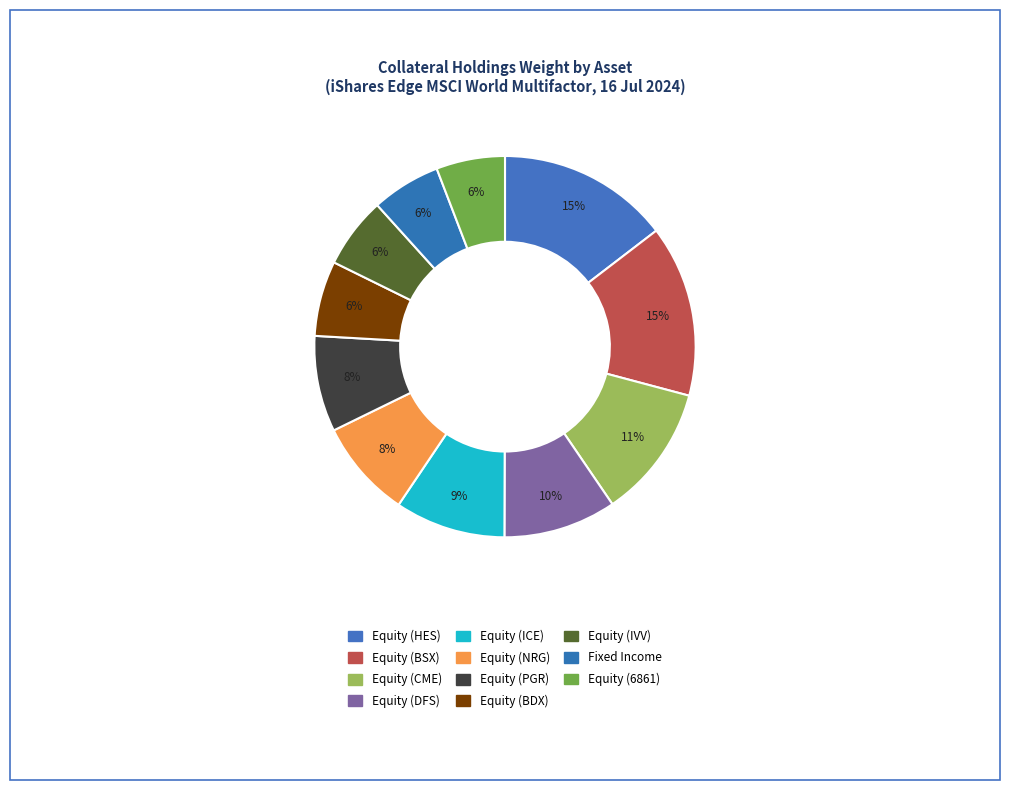

Which slice is the largest?

Equity (HES)